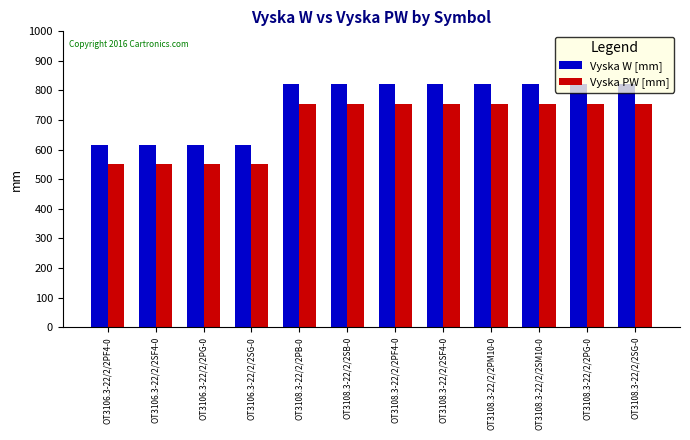

What is the sum of the Vyska PW [mm] values at OT3108.3-22/2/2PF4-0 and OT3108.3-22/2/2SG-0?

1512